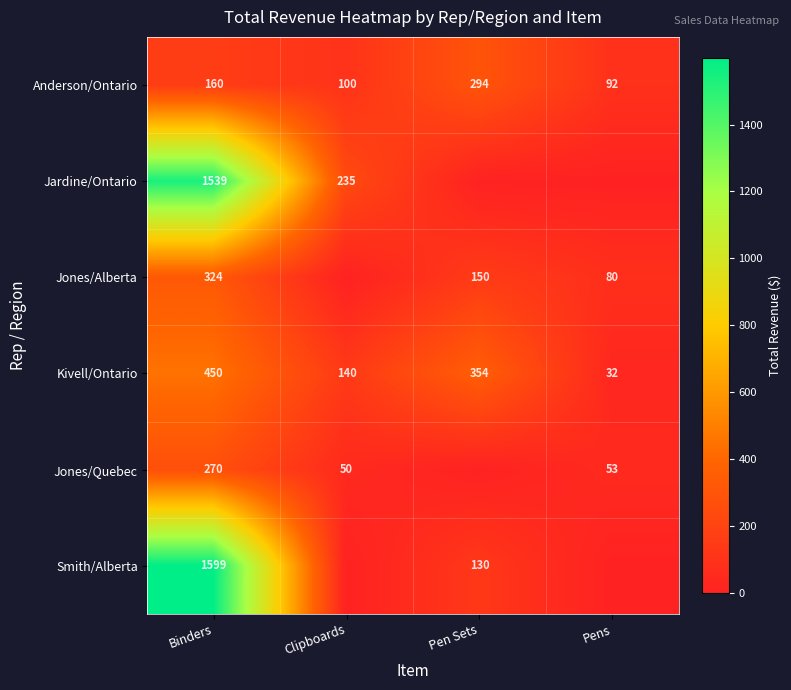

Which category has the highest value across all series?

Binders